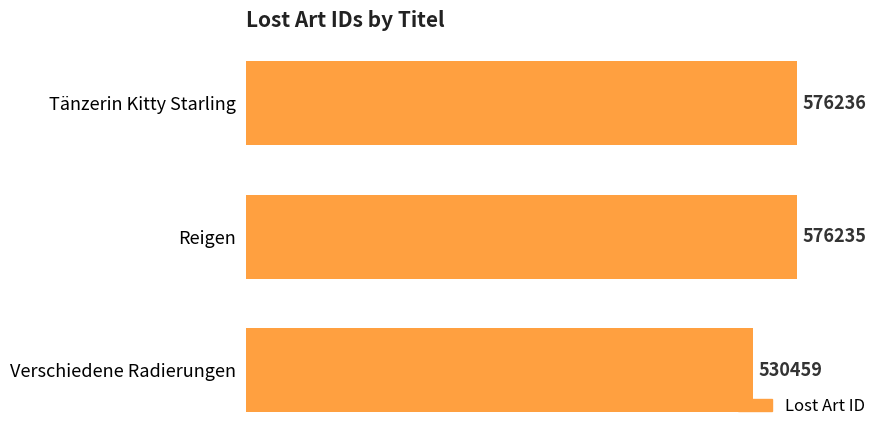

Reading bottom to top, list all the values displayed in this chart.

Verschiedene Radierungen=530459	Reigen=576235	Tänzerin Kitty Starling=576236